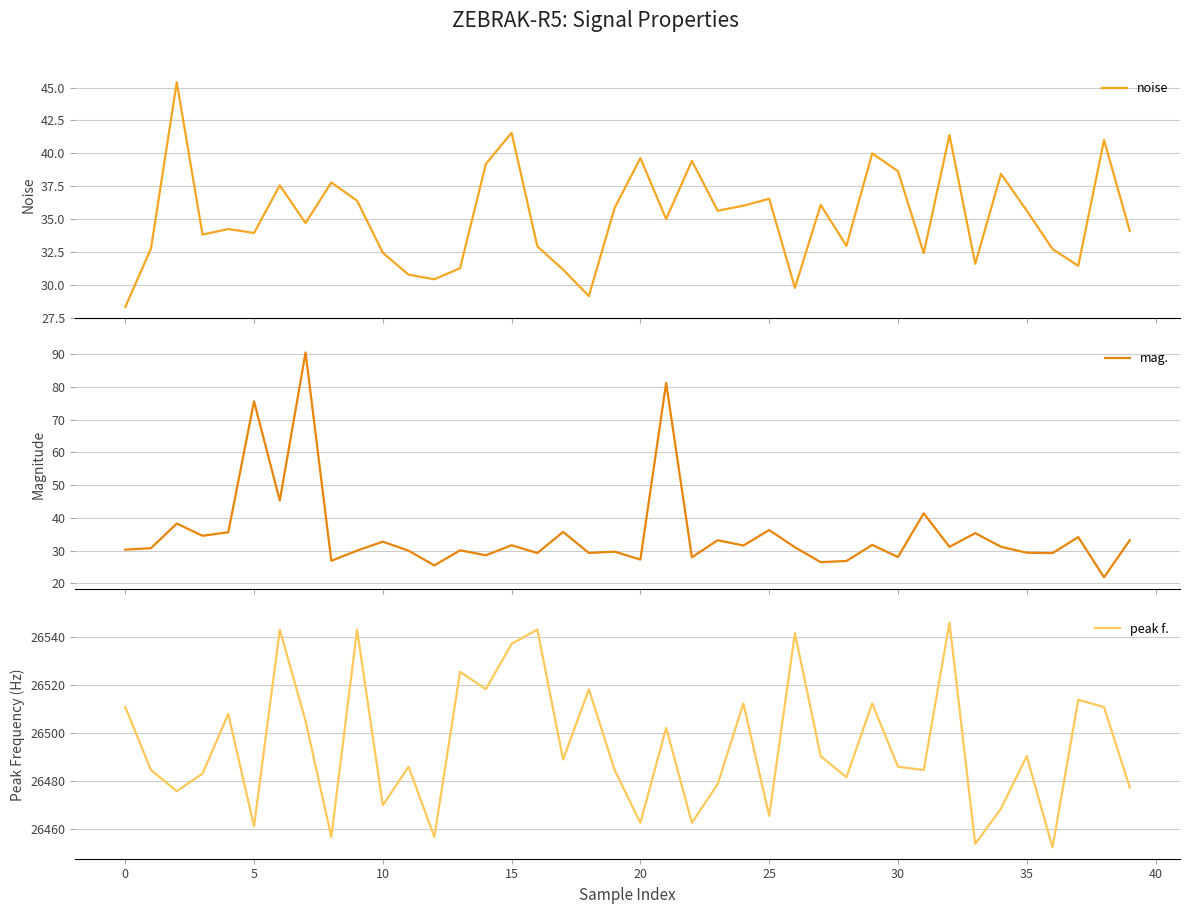

At how many categories does at least one series exceed 17475?

40